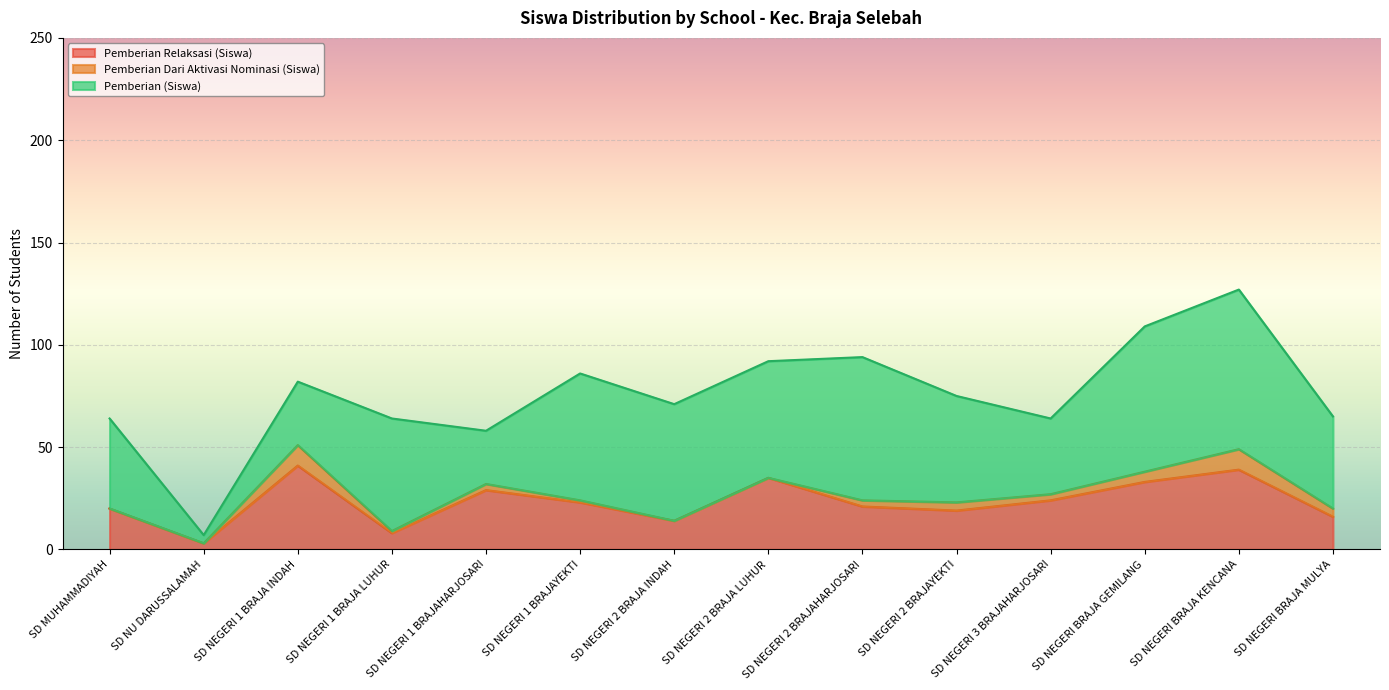

Is the value of Pemberian (Siswa) at SD NU DARUSSALAMAH greater than the value of Pemberian Dari Aktivasi Nominasi (Siswa) at SD NEGERI BRAJA KENCANA?

No